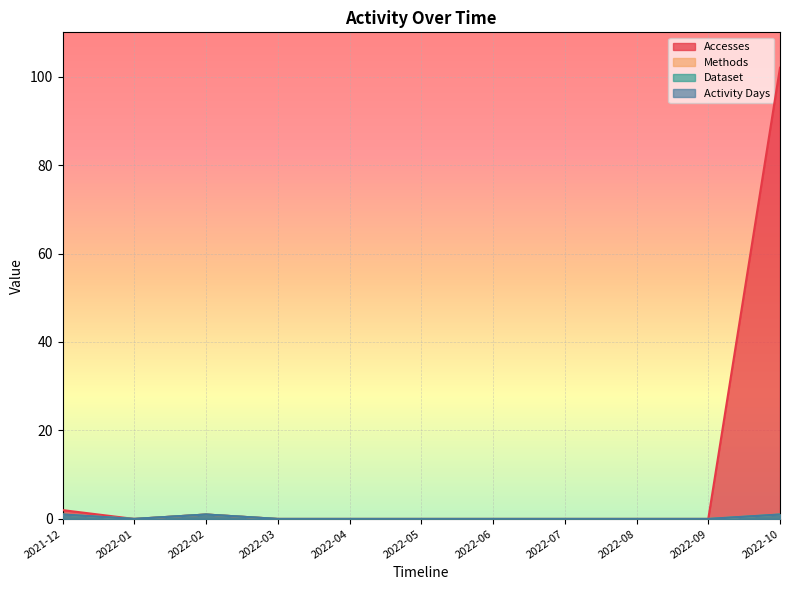

What is the difference between the highest and lowest values at 2021-12?

1